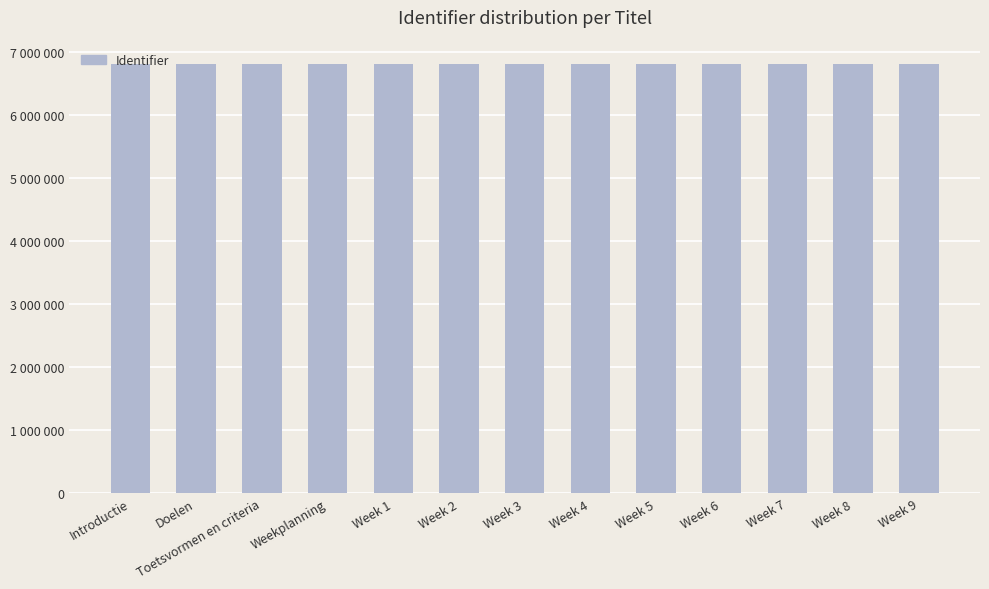

Where does the data first go above 6810486?

Week 4